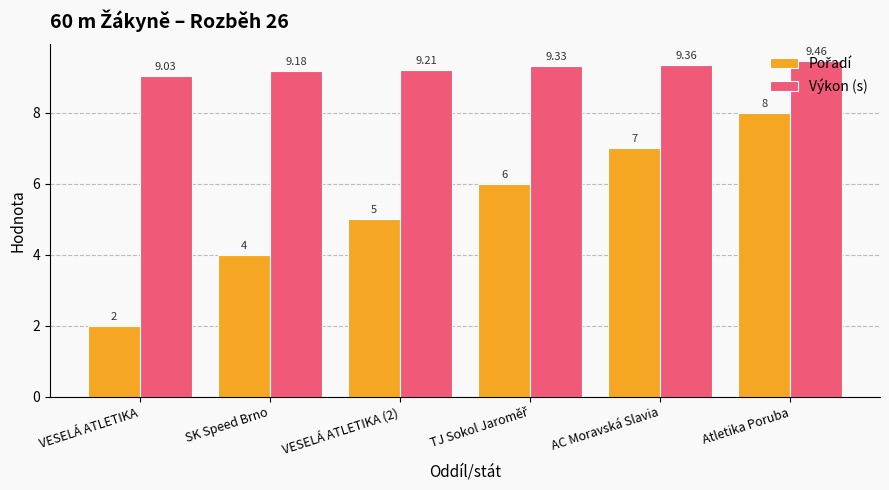

Which category has the highest value in the Výkon (s) series?

Atletika Poruba